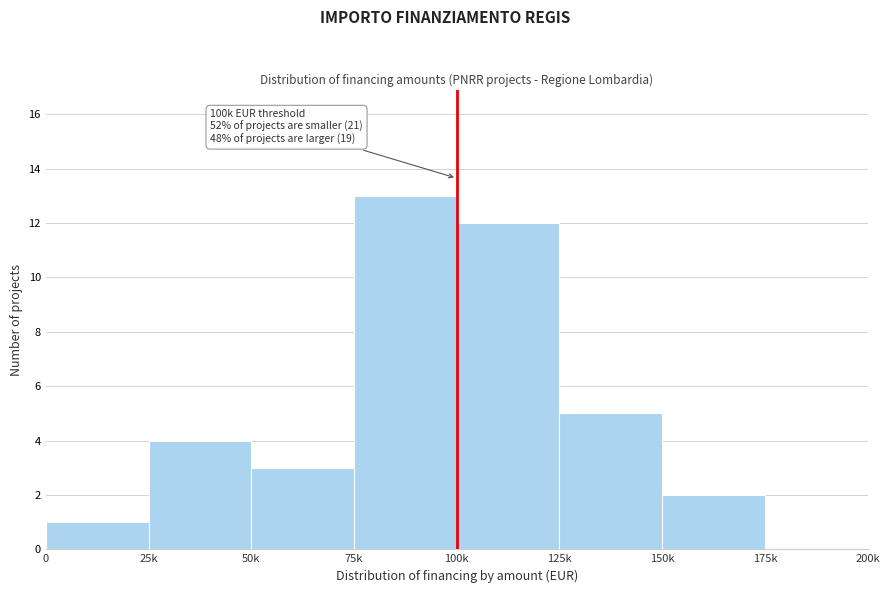

Reading left to right, extract all data points from this chart.

0=1	25k=4	50k=3	75k=13	100k=12	125k=5	150k=2	175k=0